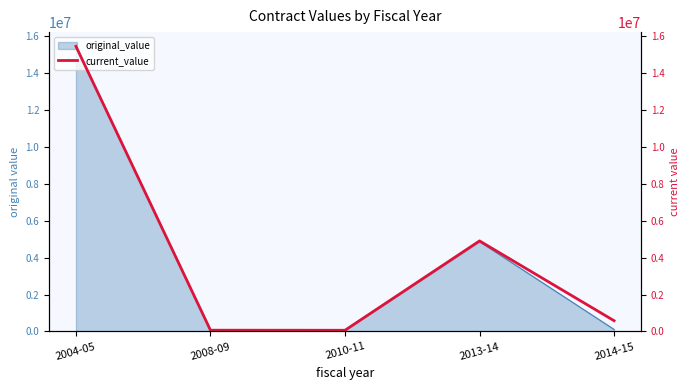

The value at 2013-14 is 2867636.7. True or false?

False